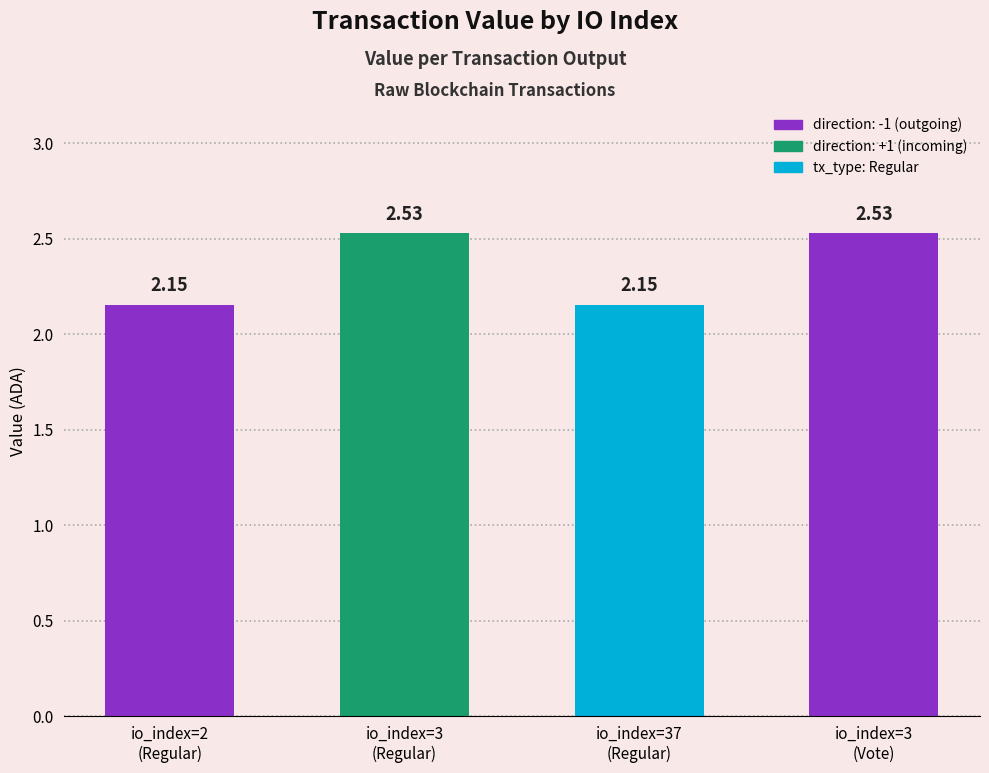

What is the sum of all values?

9.4